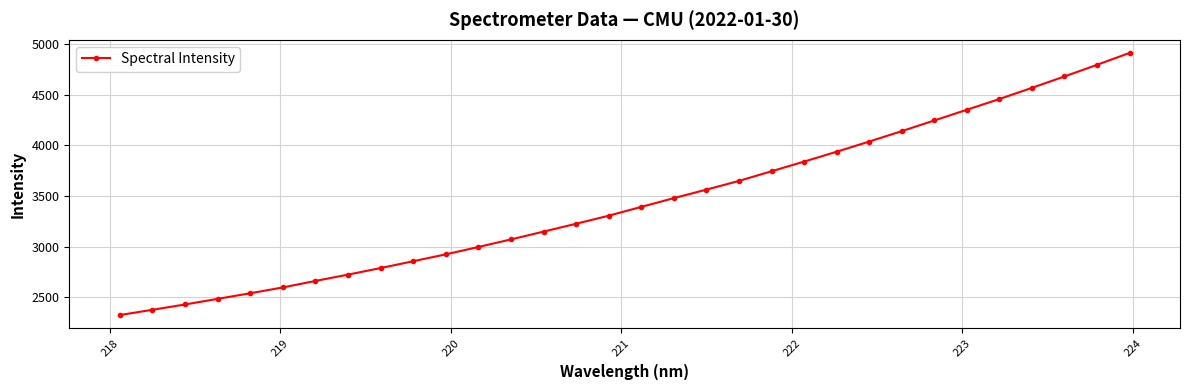

What is the greatest value displayed?

4914.9